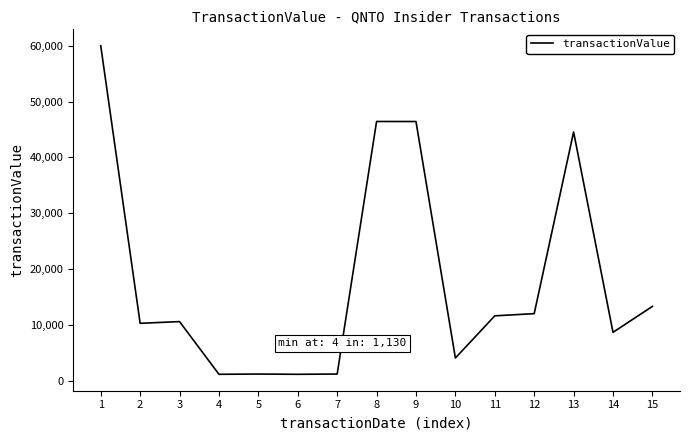

What is the greatest value displayed?

60000